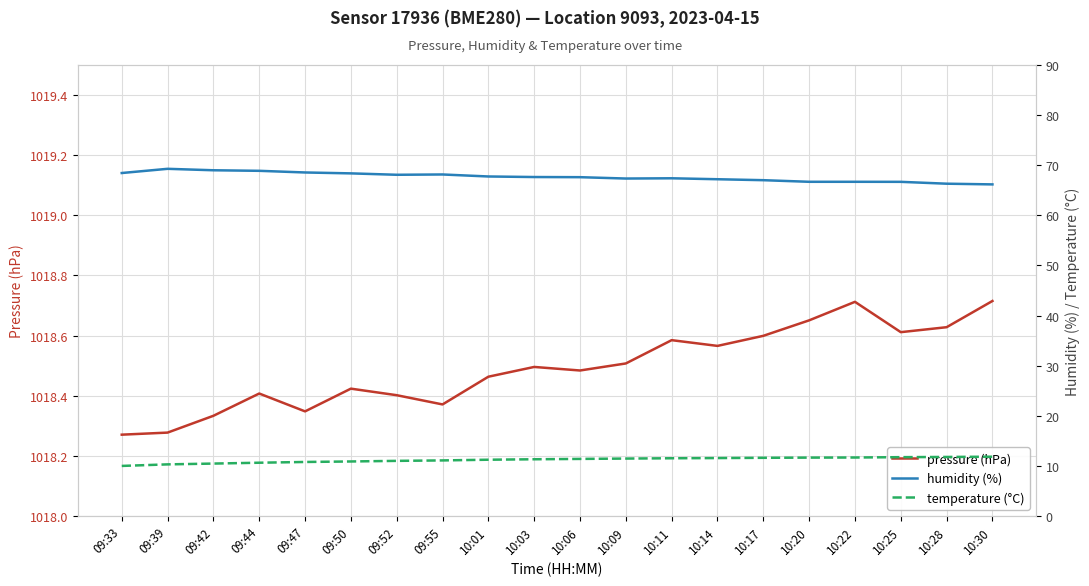

Which has a higher value, 10:25 or 10:28?

10:28